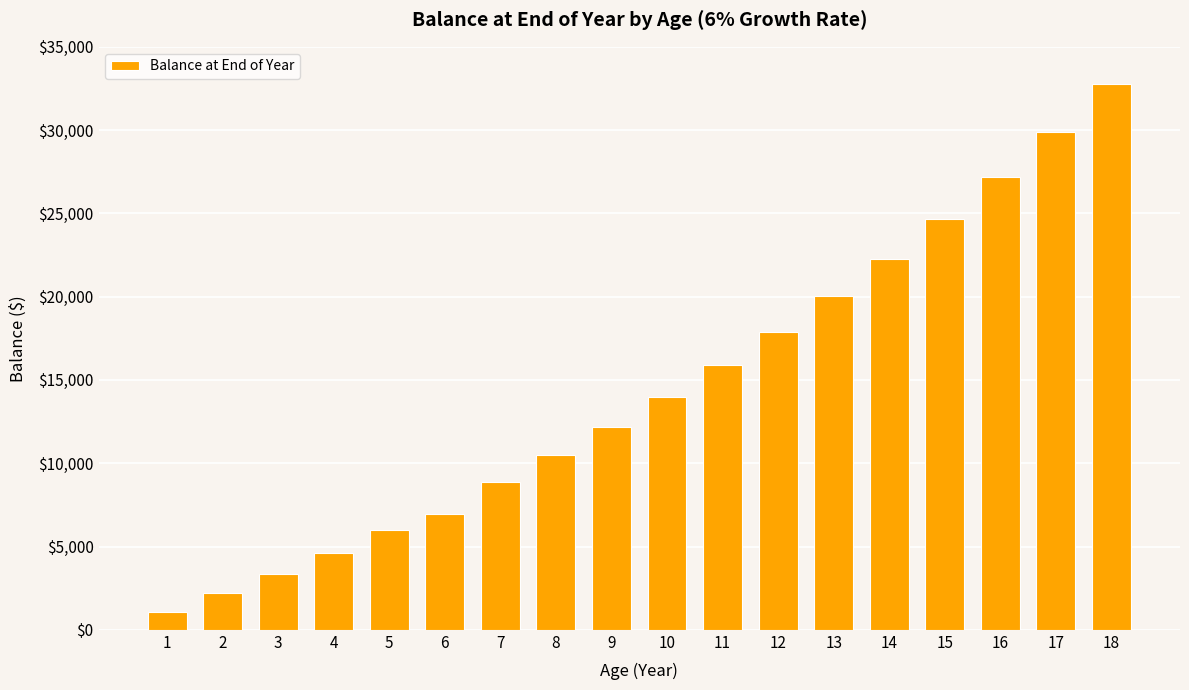

Which category has the lowest value across all series?

1